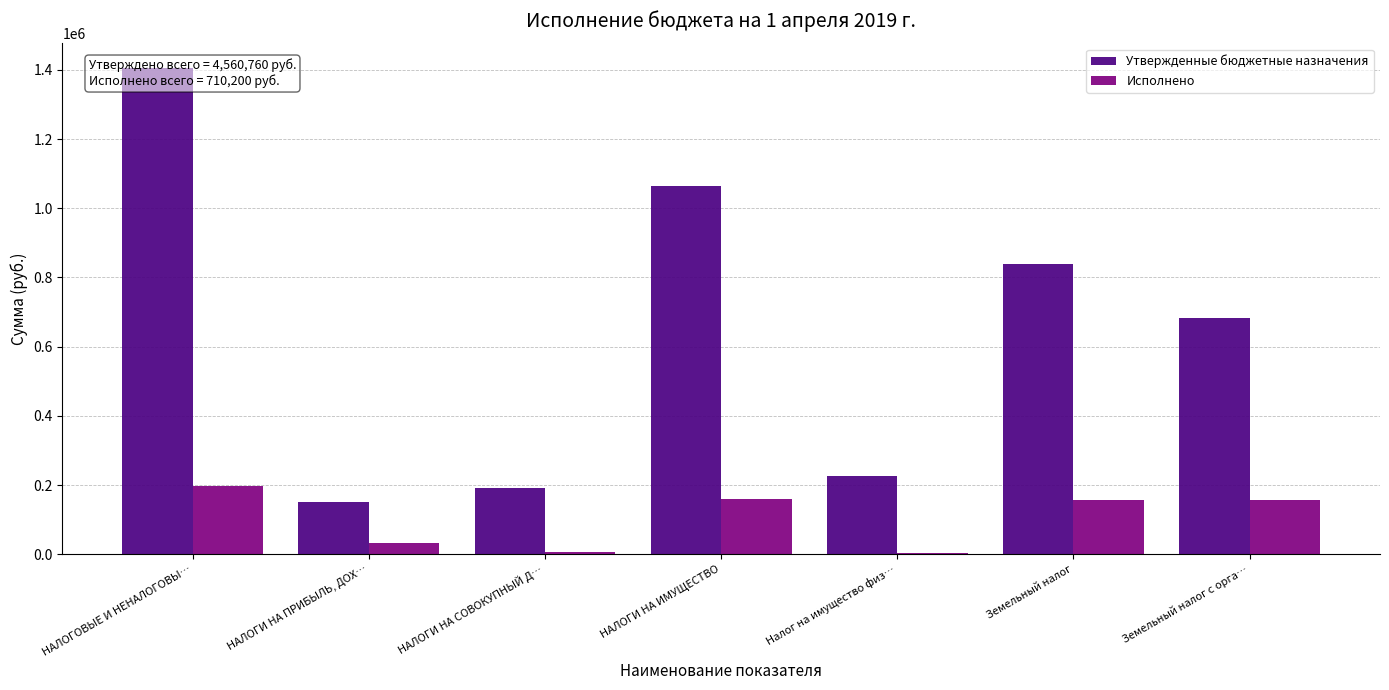

What is the average value of the Исполнено series?

101457.2